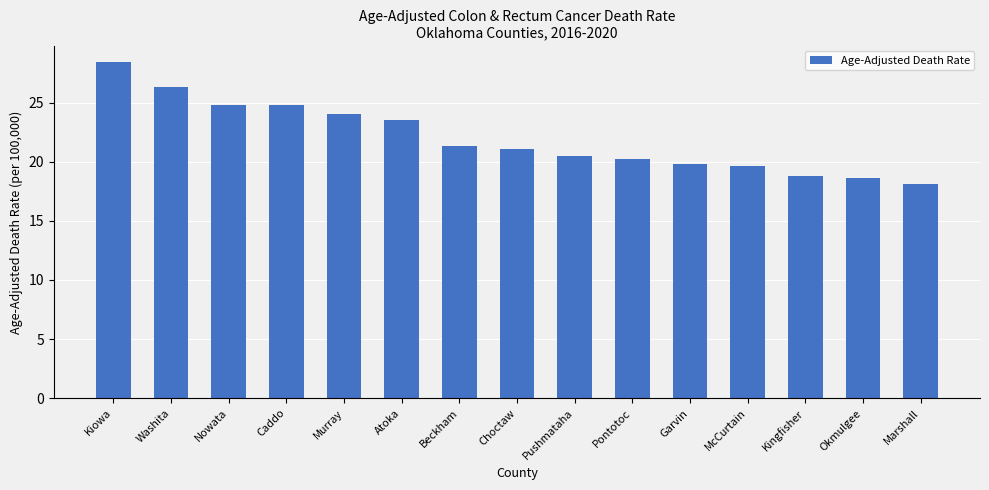

What is the change in value from Choctaw to Kingfisher?

-2.3